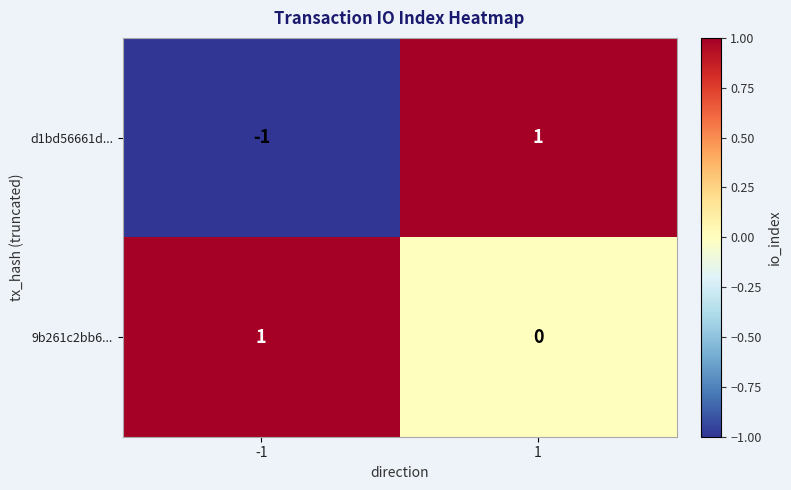

True or false: d1bd56661d... has a value of 1 at 1.

True